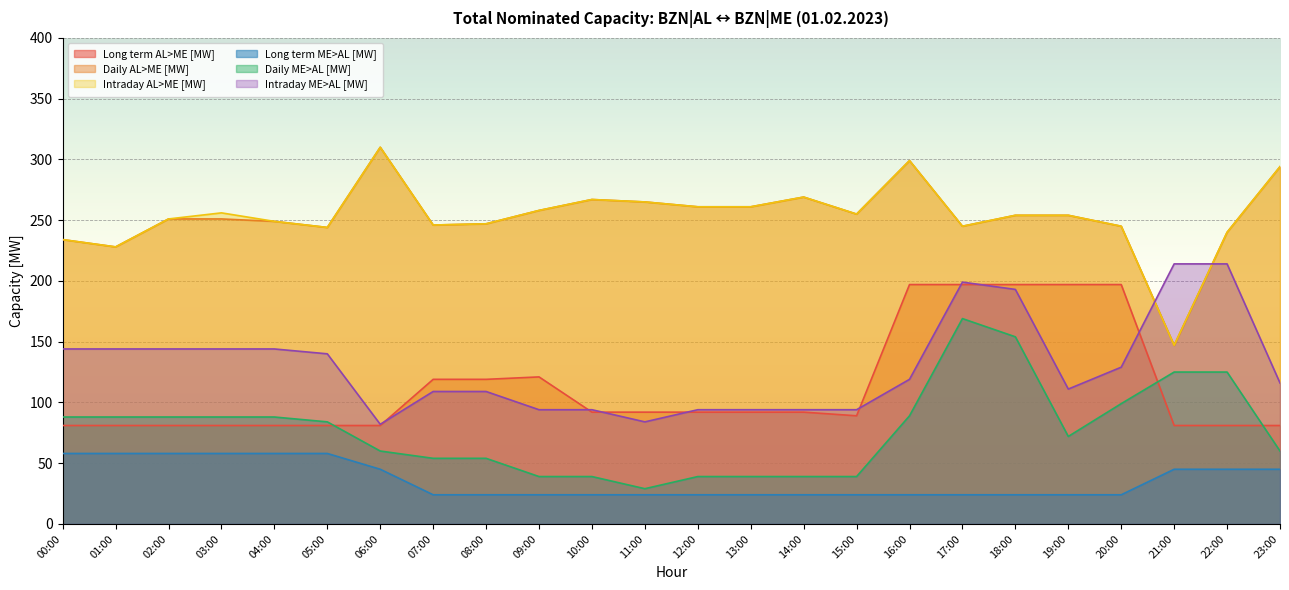

True or false: Intraday AL>ME [MW] and Intraday ME>AL [MW] cross at least once.

True